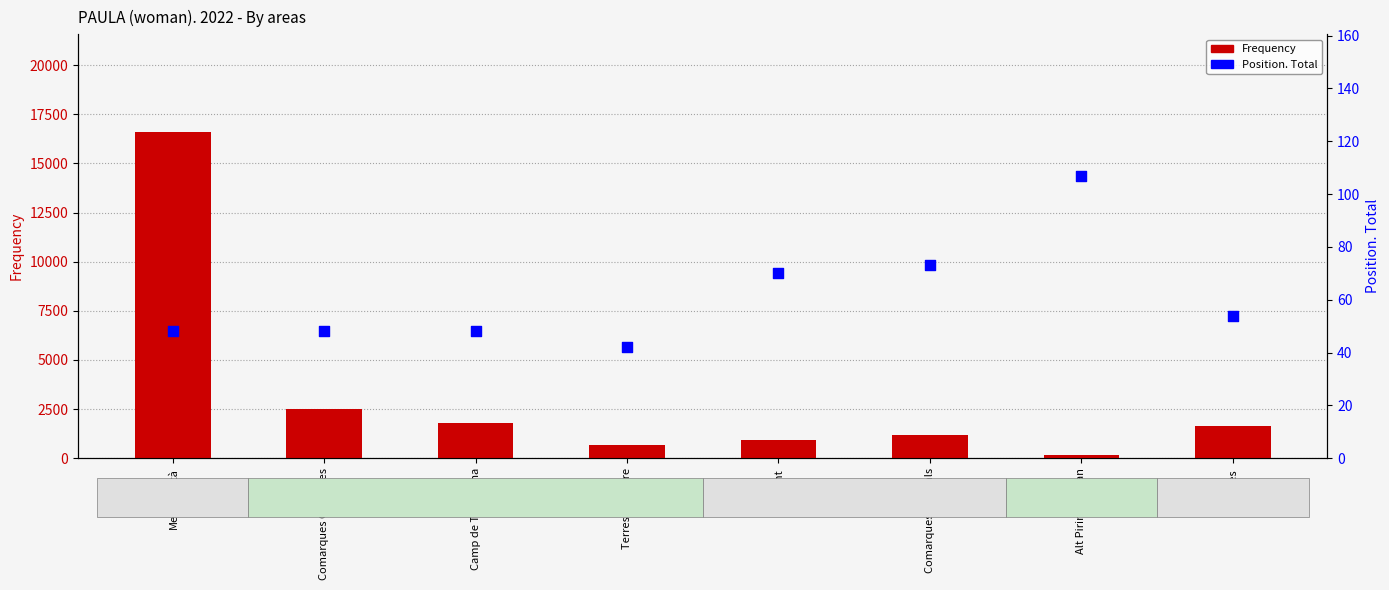

Which series has the largest total across all categories?

Frequency